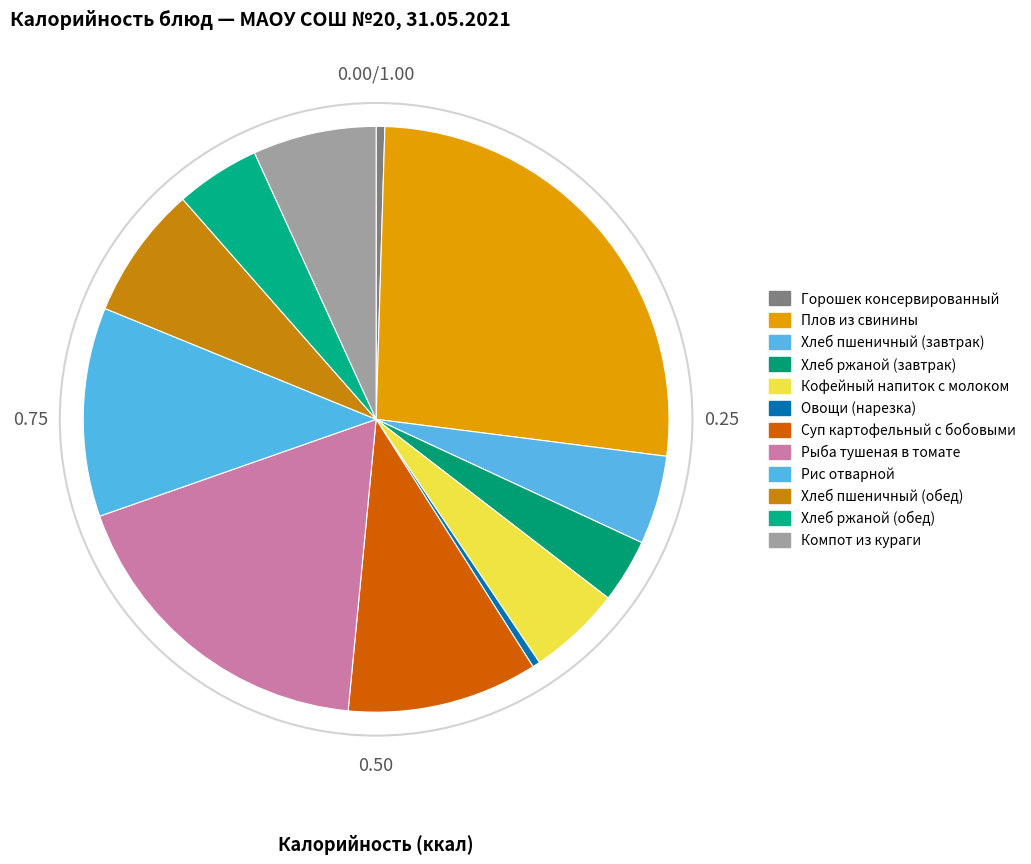

How many segments does this pie chart have?

12